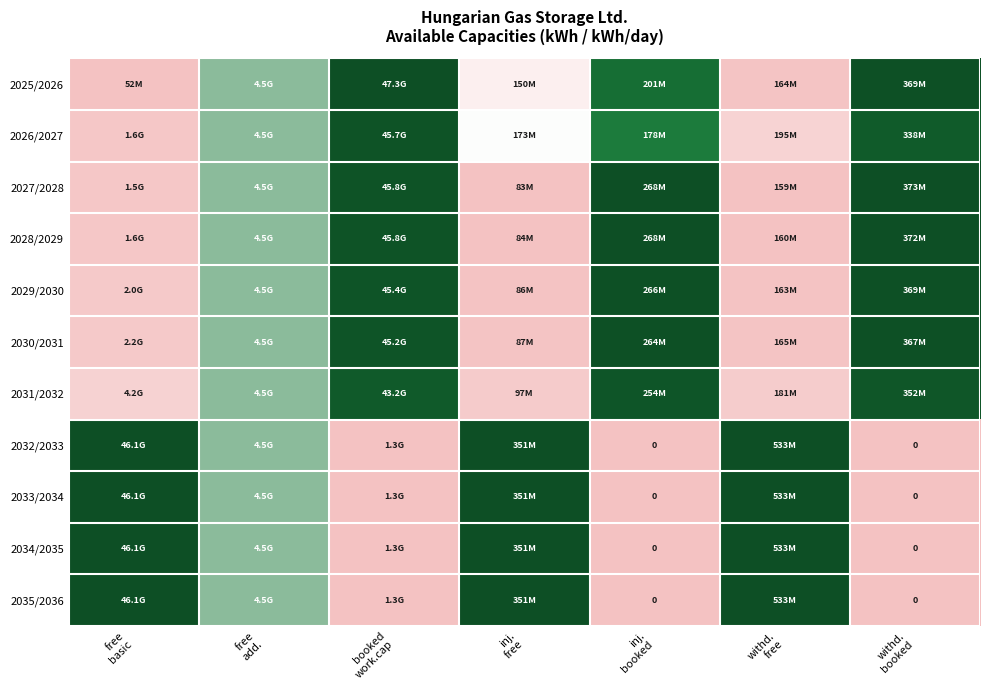

Which category has the highest value in the 2034/2035 series?

free basic